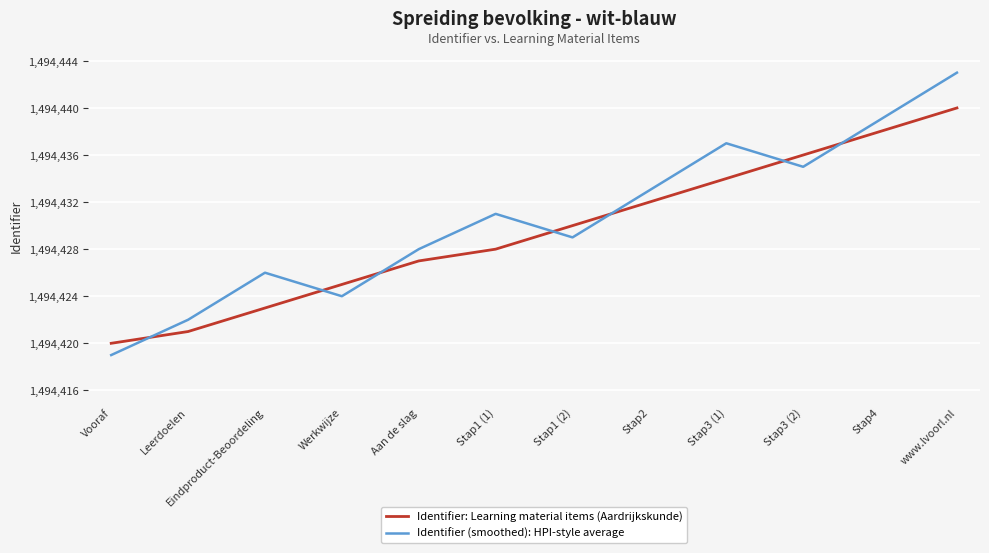

What is the total value across all series at Stap4?

2988877